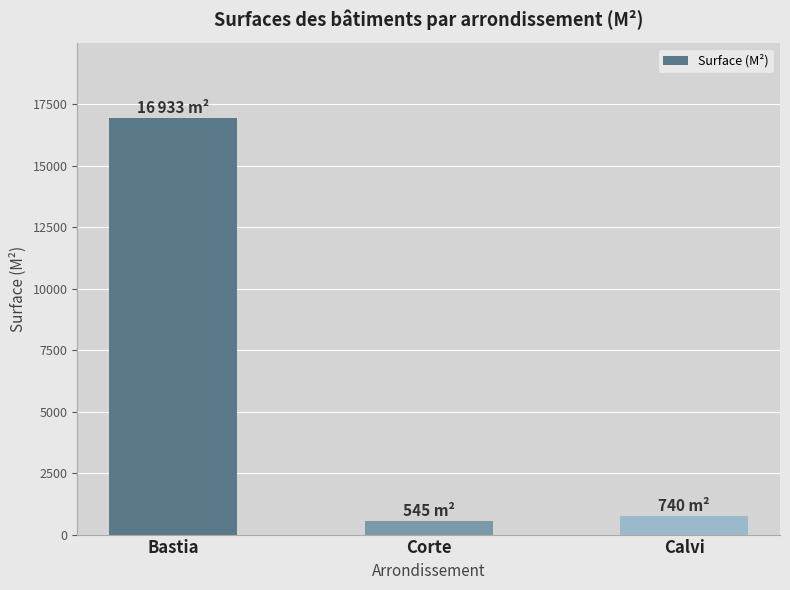

List the labels in order of value, smallest first.

Corte, Calvi, Bastia